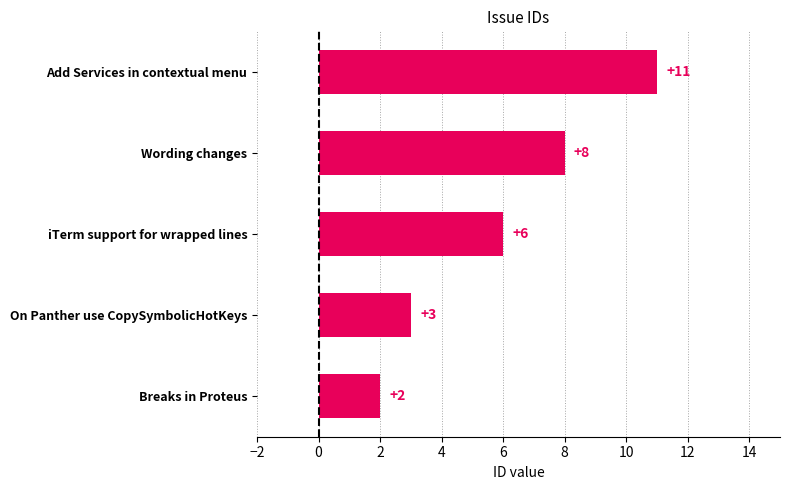

Reading top to bottom, what are all the values shown in this chart?

11	8	6	3	2